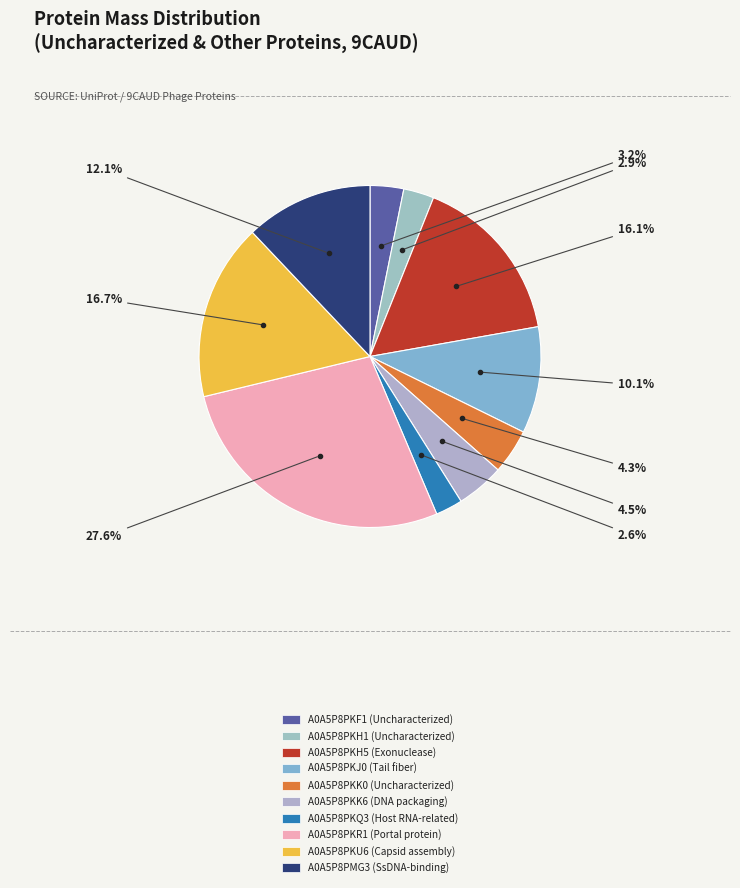

To the nearest percent, what is the difference between the A0A5P8PKU6 and A0A5P8PKQ3 slice percentages?

14%